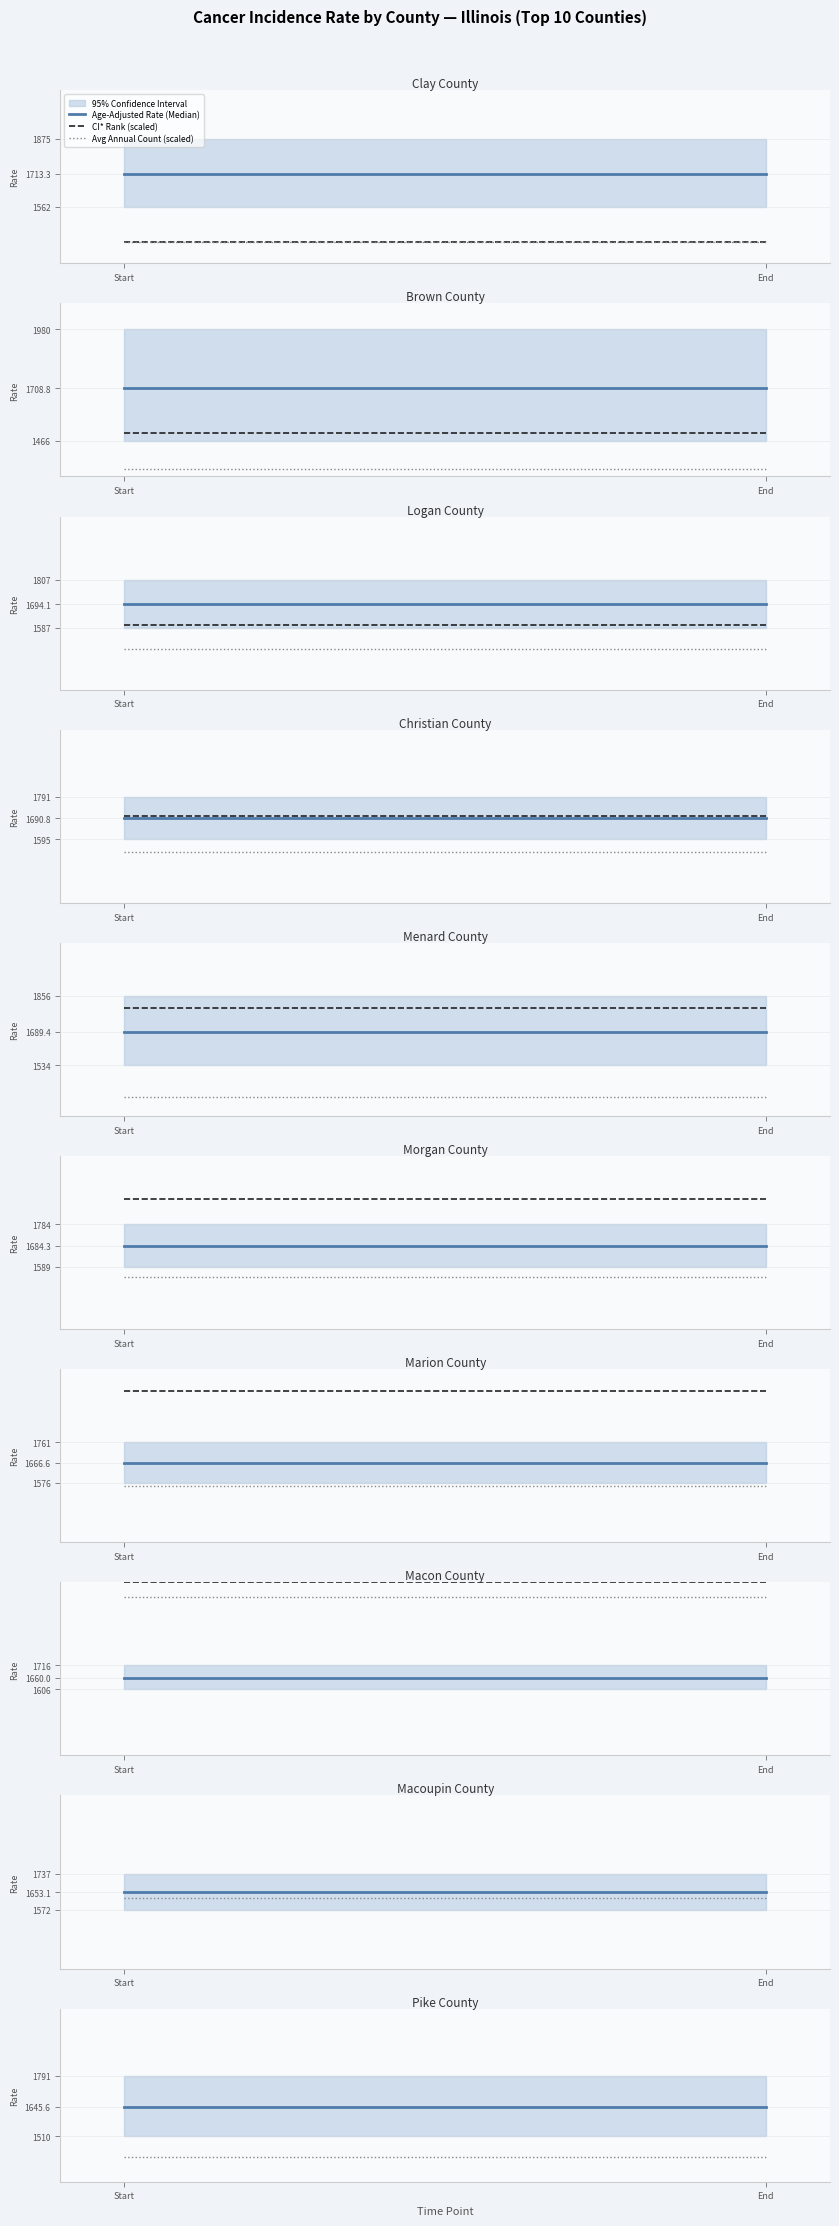

The value of Avg Annual Count (scaled) at Start is 1412.0. True or false?

True